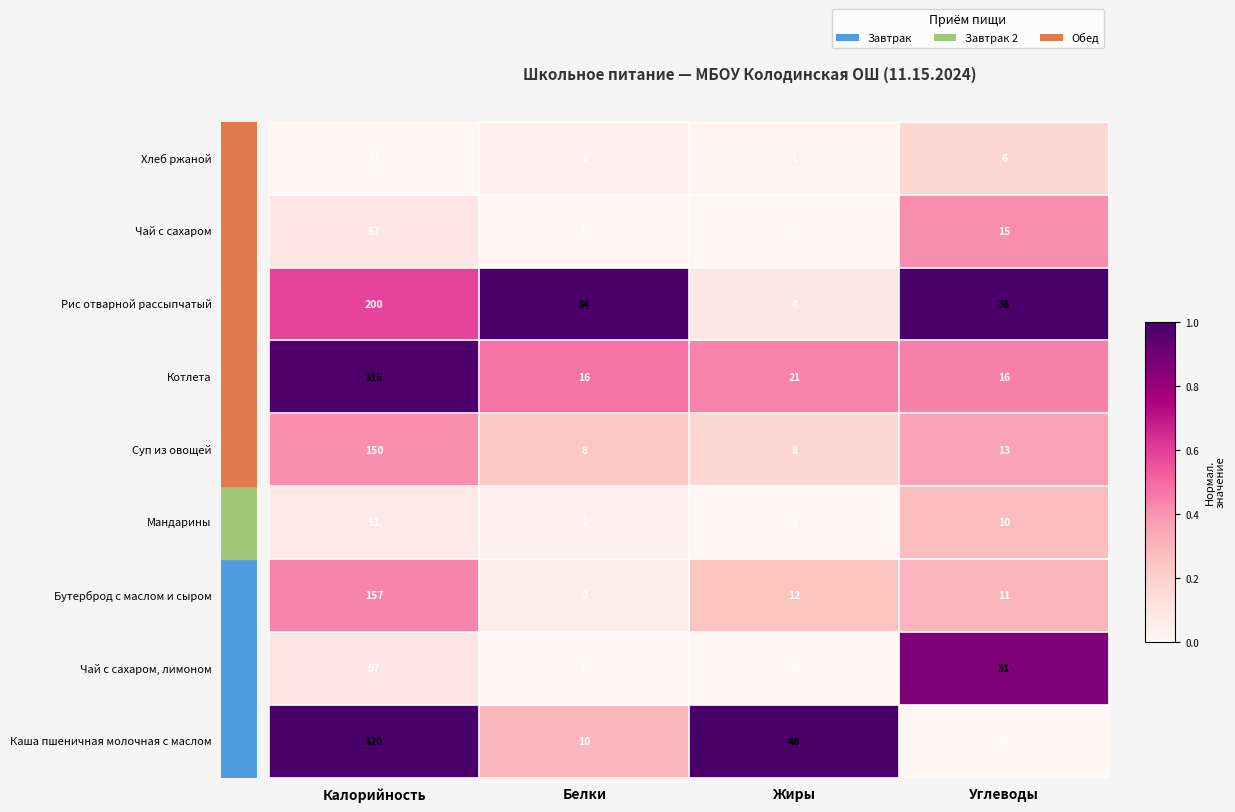

What is the spread (max minus min) of values at Углеводы?

36